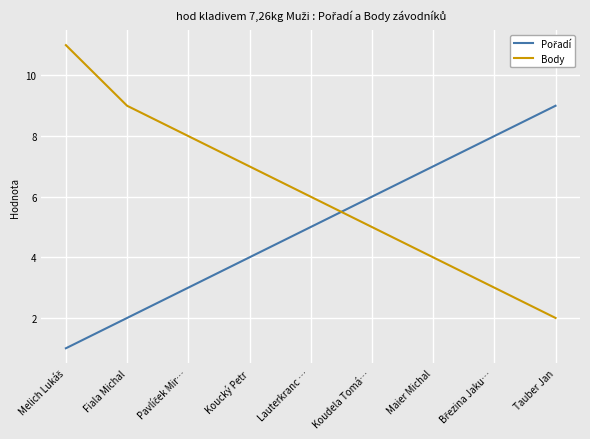

Read the Body value at Koucký Petr.

7